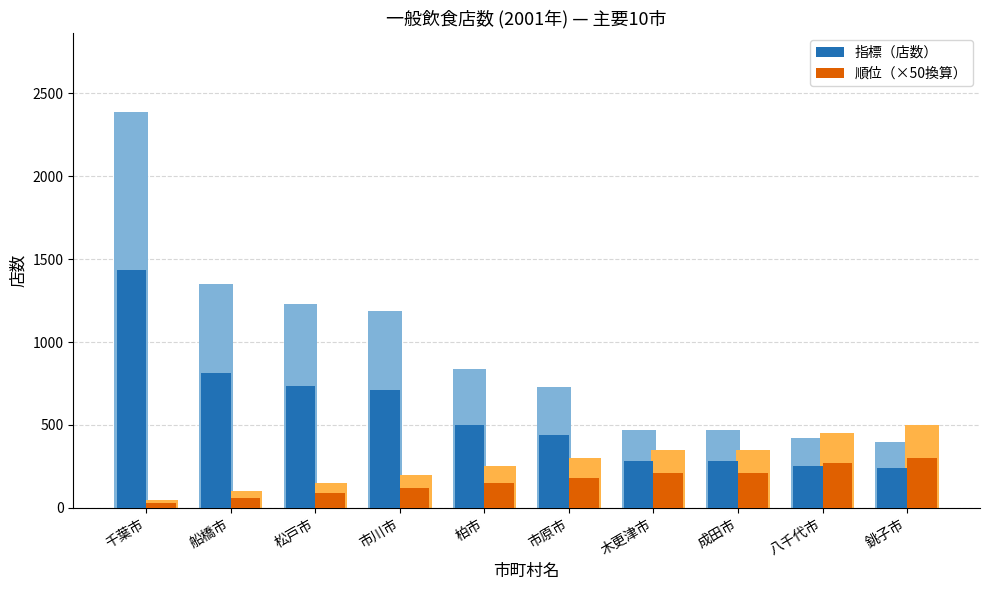

What is the label of the 9th bar from the right?

船橋市